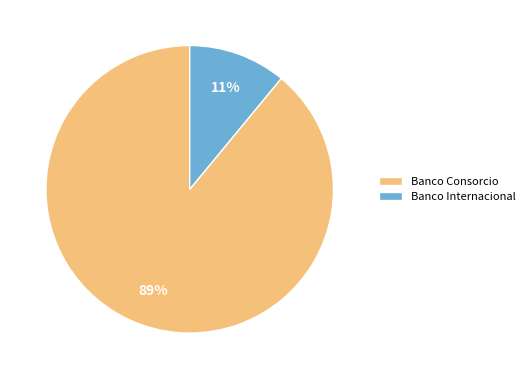

How many segments does this pie chart have?

2